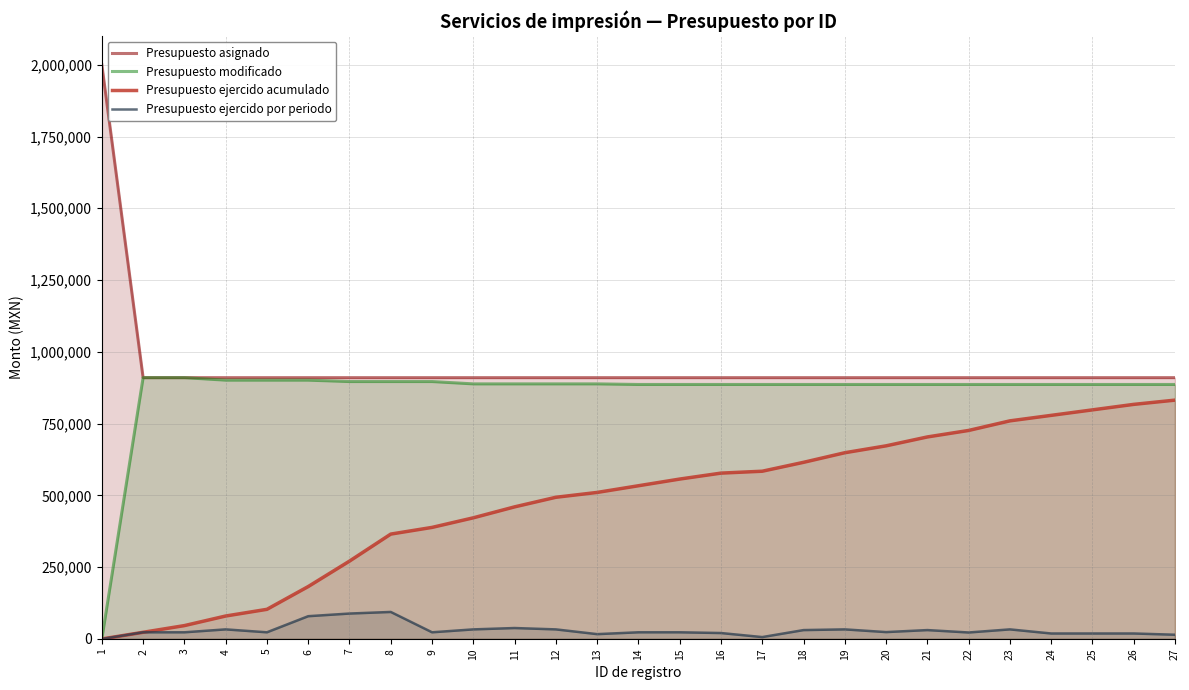

What is the average value of the Presupuesto ejercido acumulado series?

479666.7